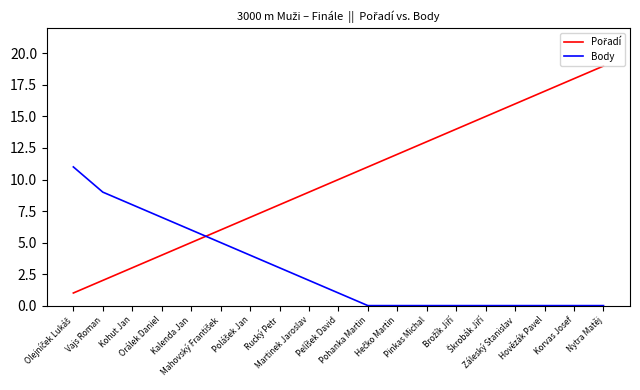

What is the greatest value displayed?

19